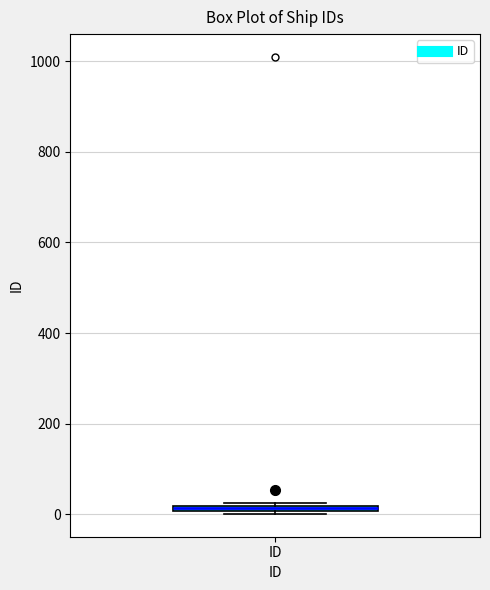

Where is the upper edge of the box for ID on the y-axis? The values are not printed on the chart, so give them approximately, as read against the axis.

20